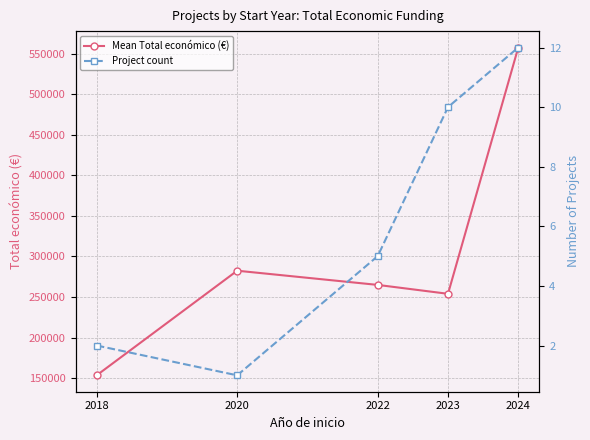

Which series changed the most between 2020 and 2023?

Mean Total económico (€)